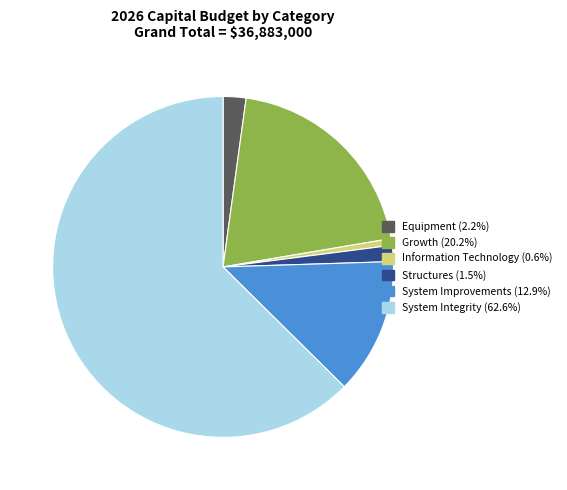

Which slice is the smallest?

Information Technology